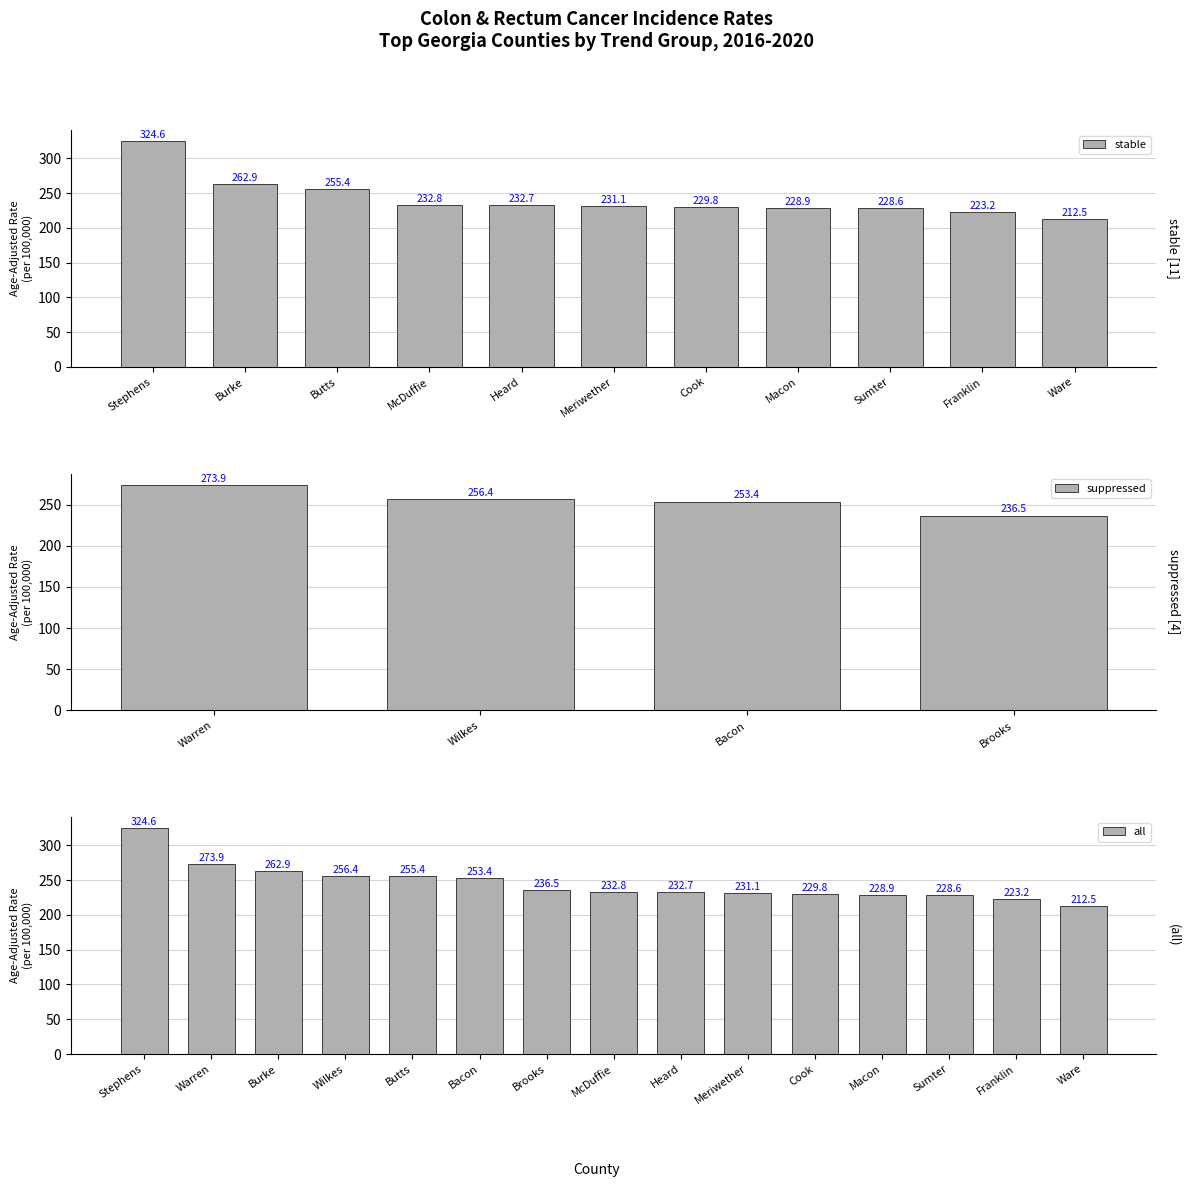

How many categories are shown in the chart?

15